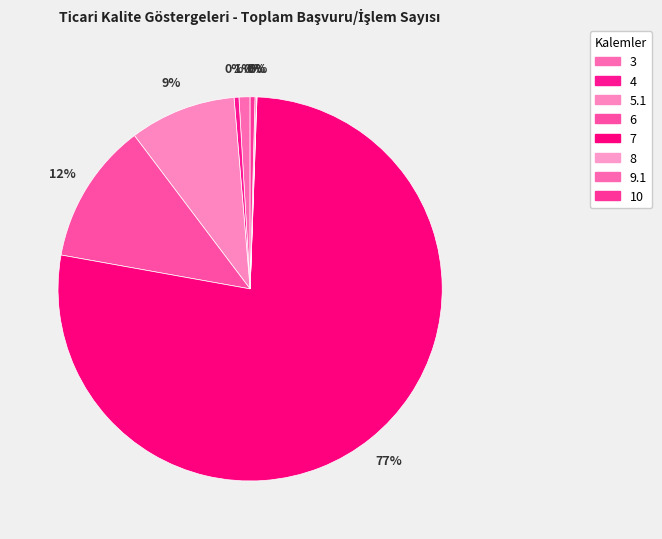

What portion of the pie excludes 10?

99.6%